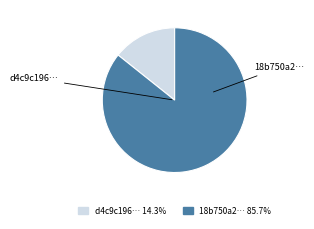

Does any single category account for the majority?

Yes